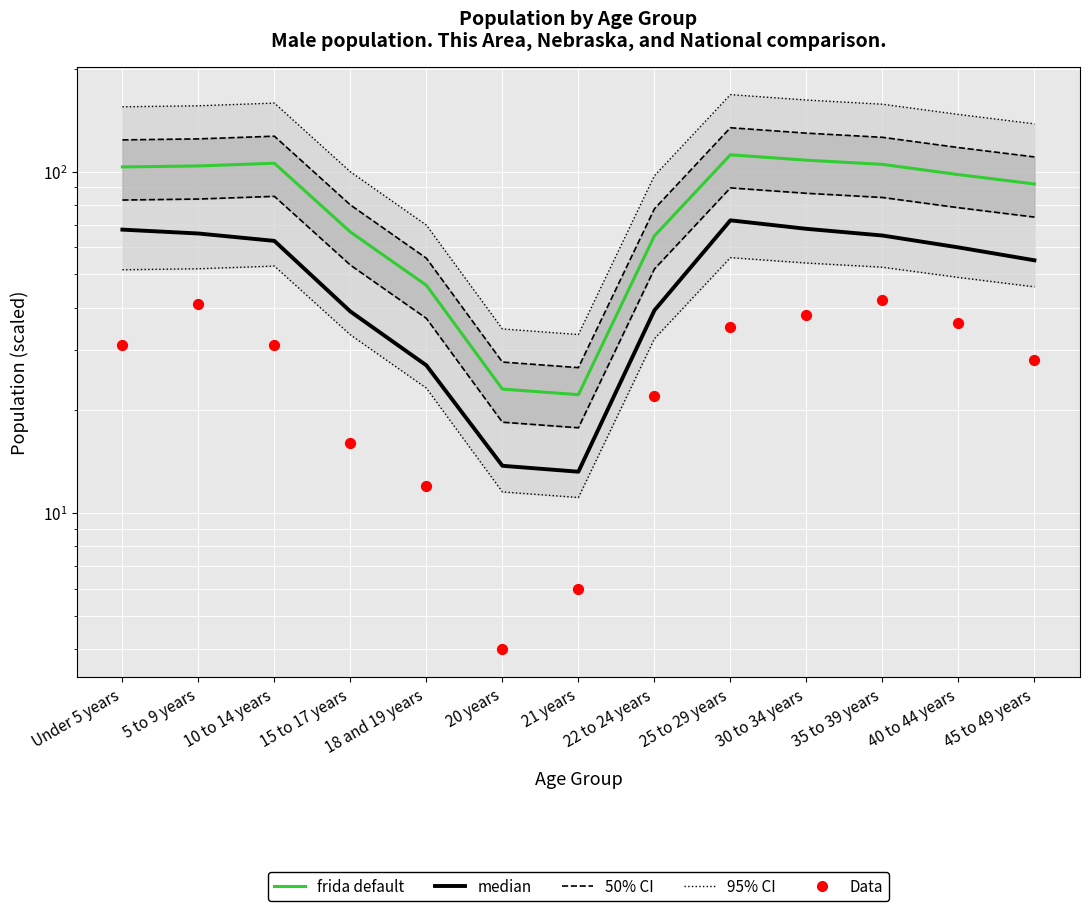

Which series has the largest total across all categories?

95% CI